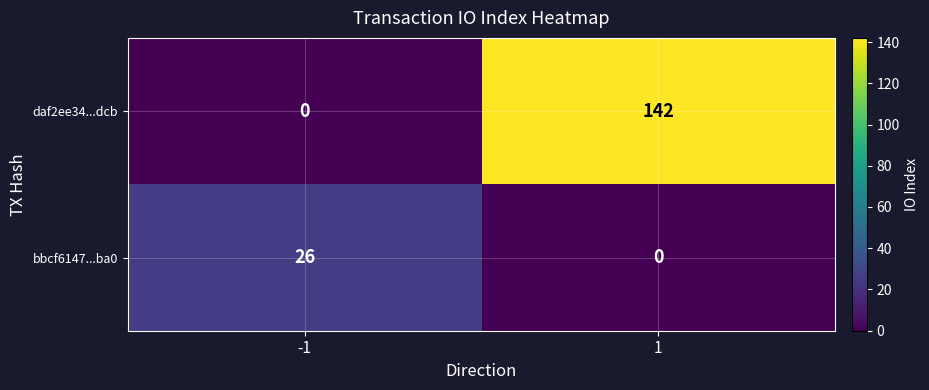

The value of bbcf6147...ba0 at 1 is 0. True or false?

True